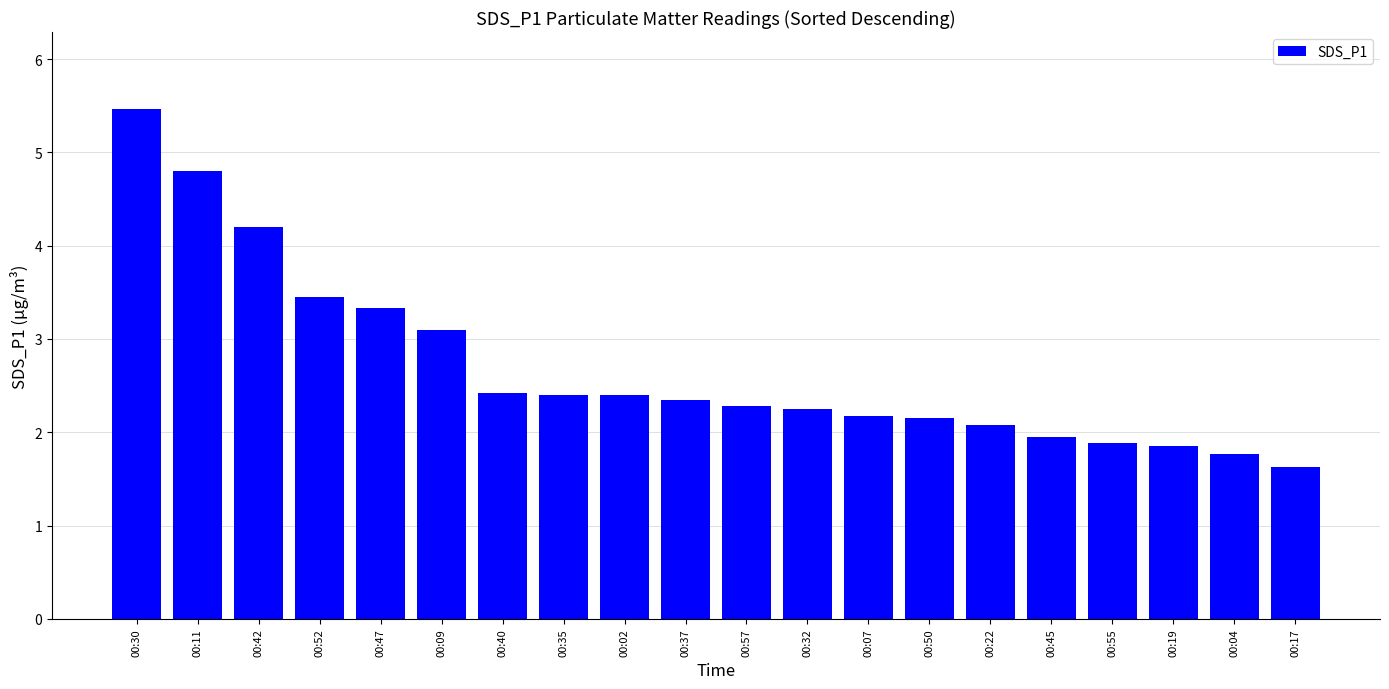

Which category has the lowest value across all series?

00:17